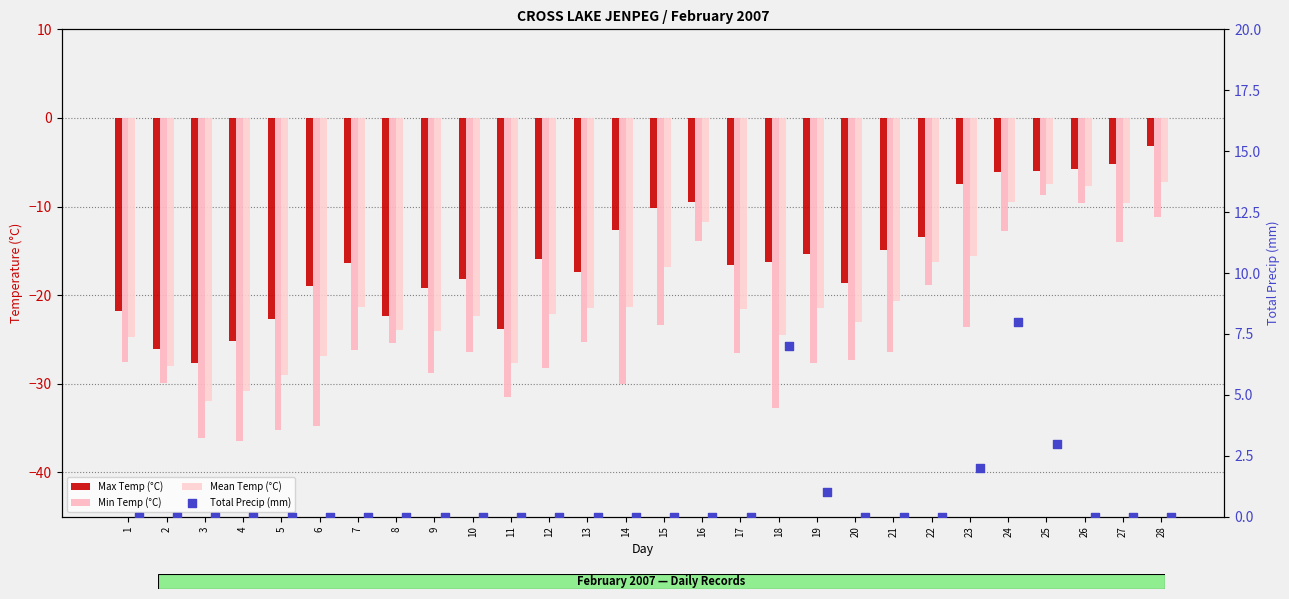

At how many categories does at least one series exceed -32?

28